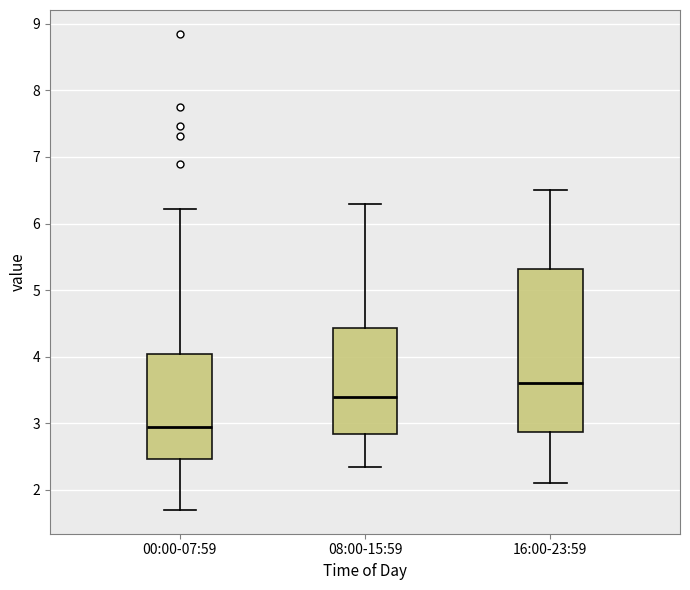

Which box has the lowest median line?

00:00-07:59